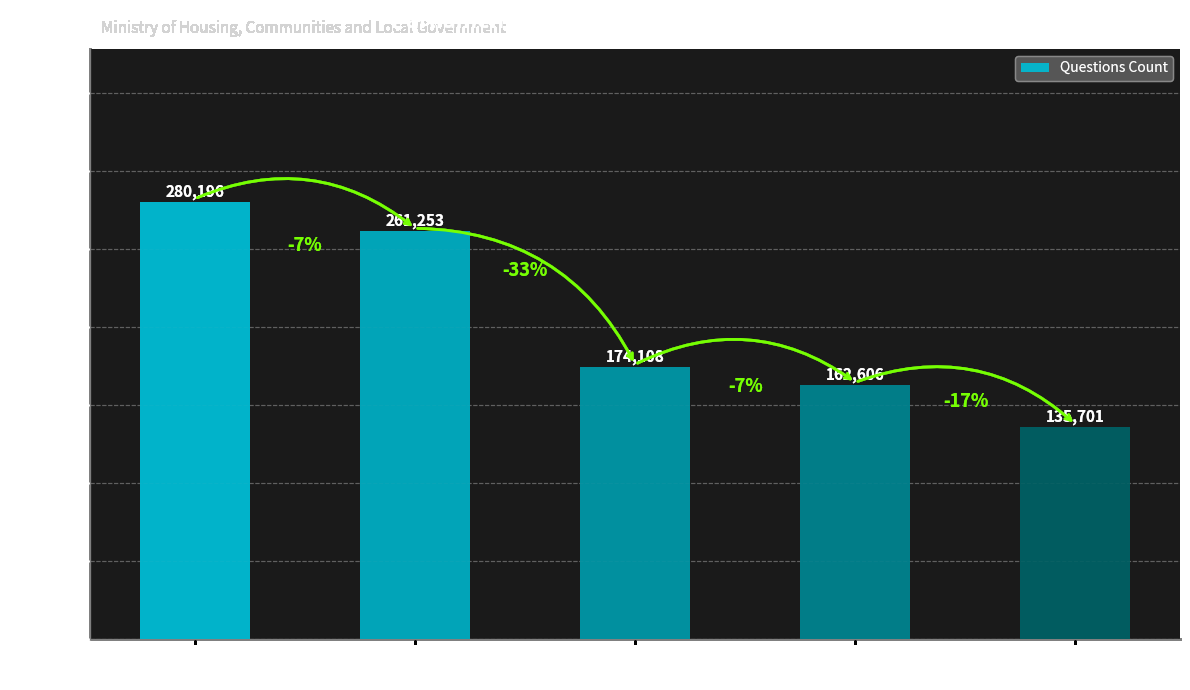

How many data points are less than 174108?

2